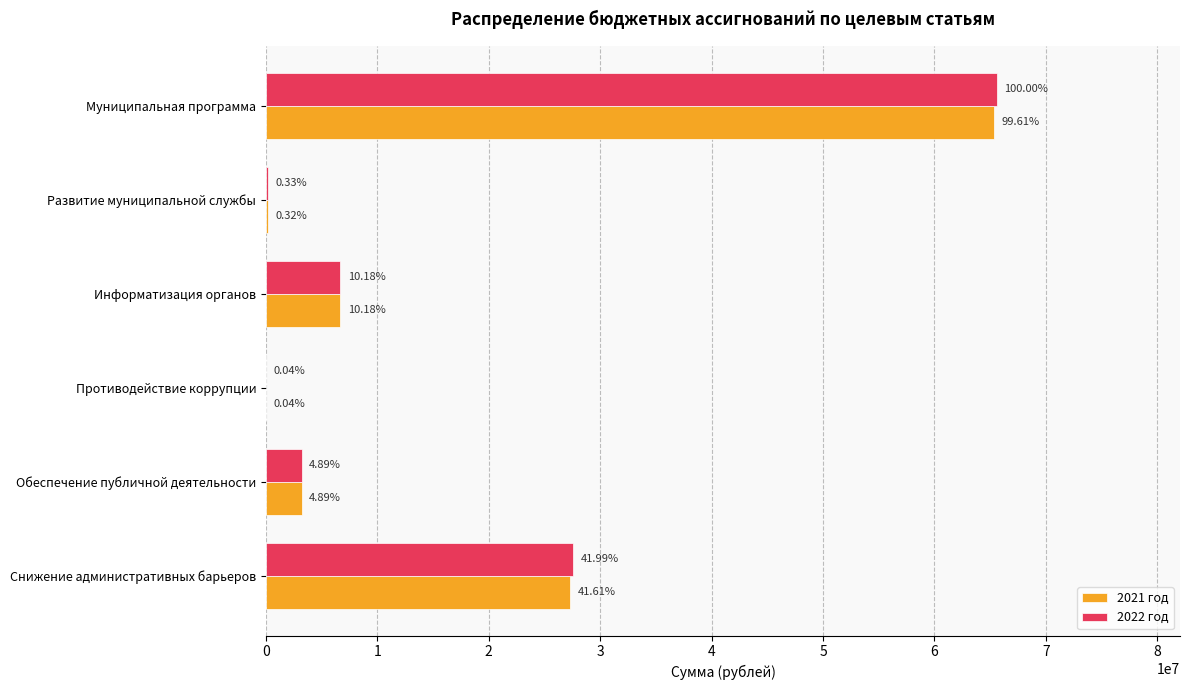

What is the maximum value shown in the chart?

65628990.8